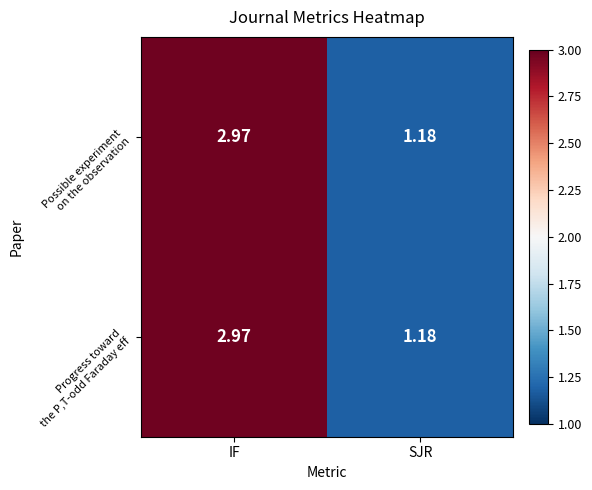

Which label corresponds to the smallest value in the chart?

SJR